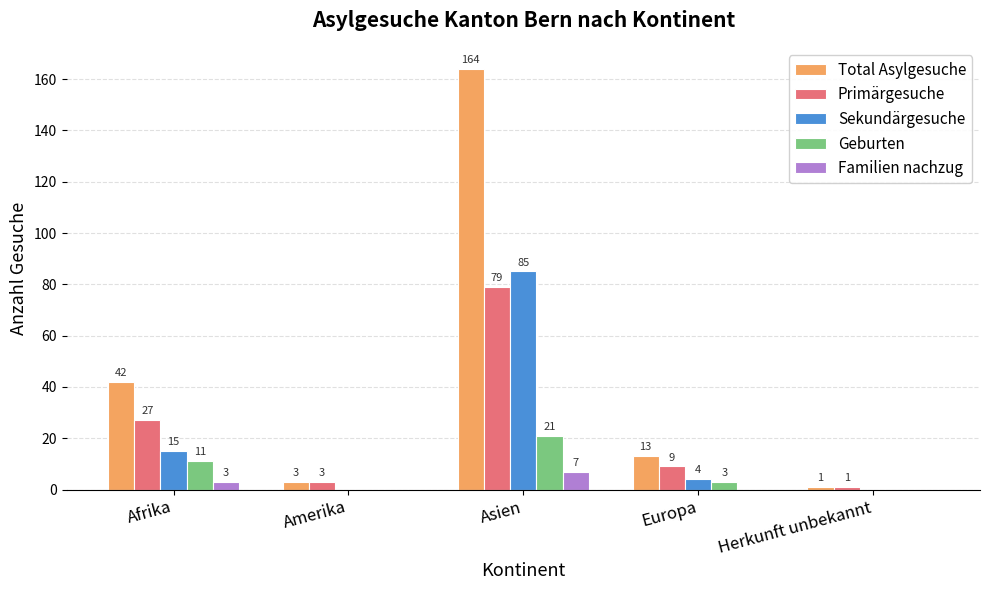

Between Amerika and Asien, which series saw the biggest shift?

Total Asylgesuche